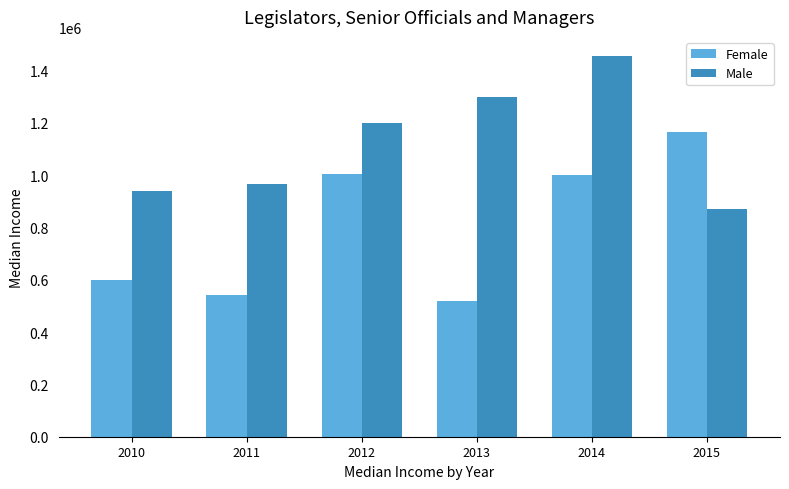

The Female series shows 1004510 at 2012. True or false?

True